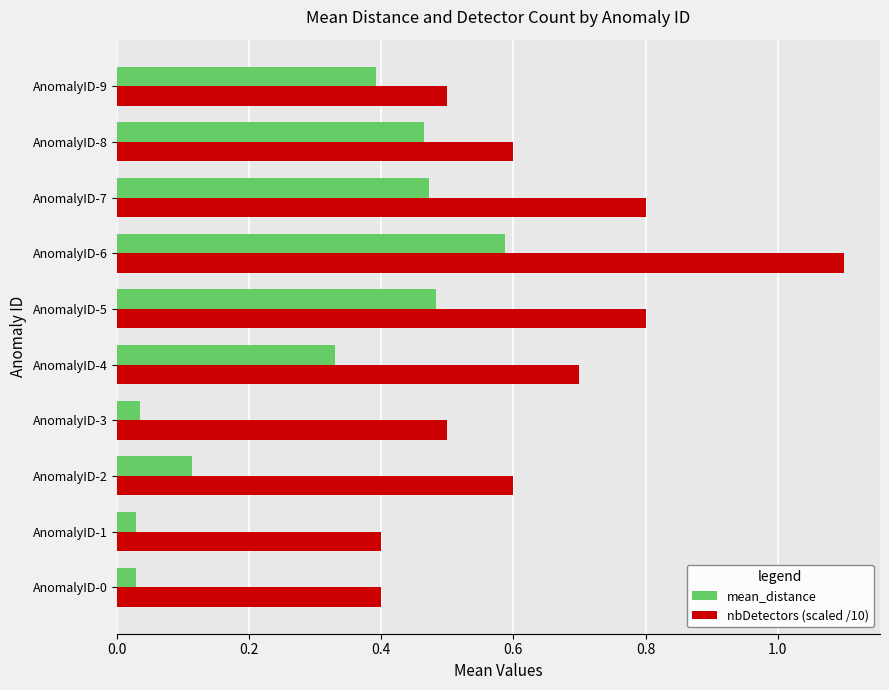

What is the spread (max minus min) of values at AnomalyID-1?

0.4